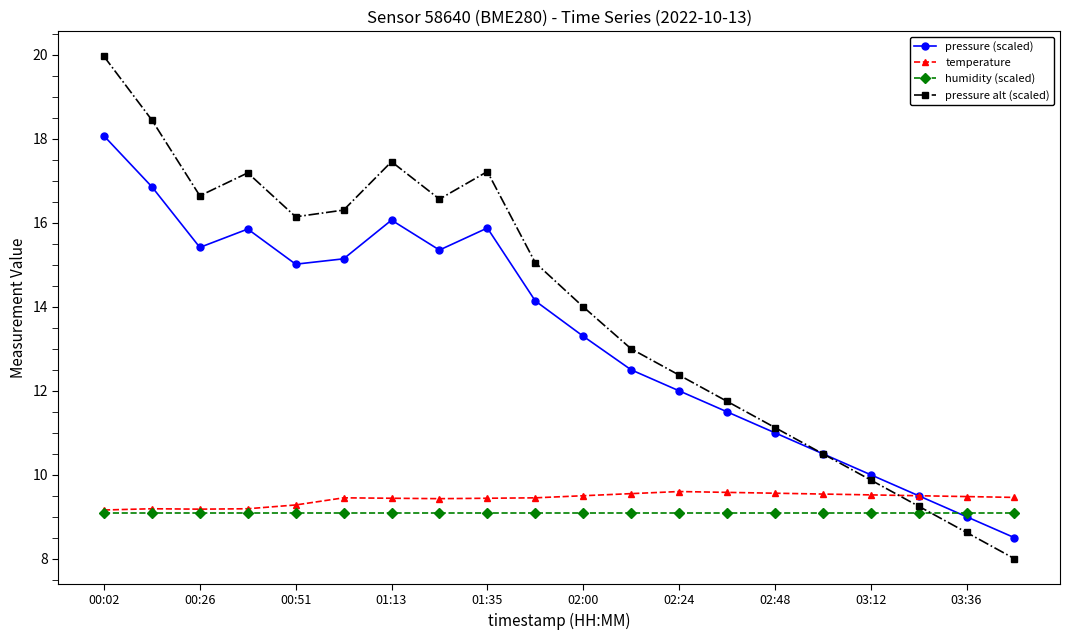

What is the minimum value for humidity (scaled)?

9.1